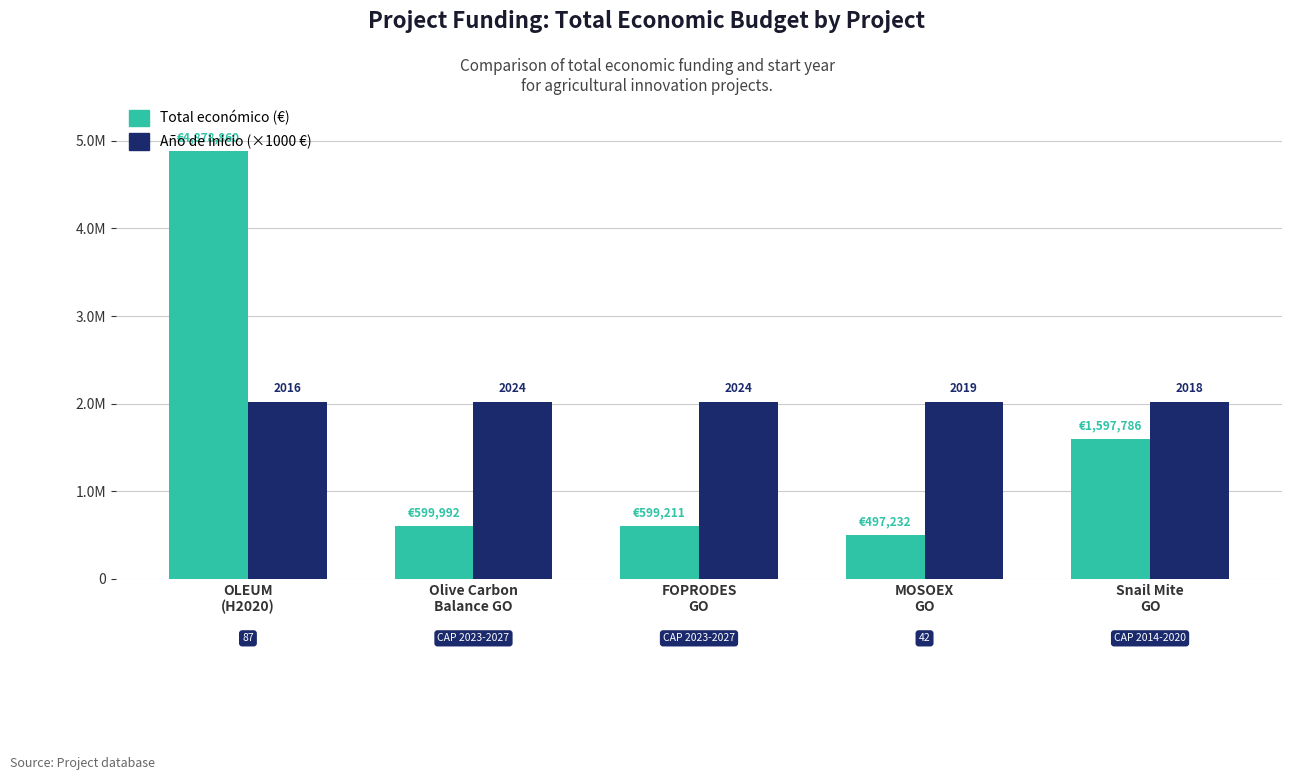

Which series has the widest spread of values?

Total económico (€)